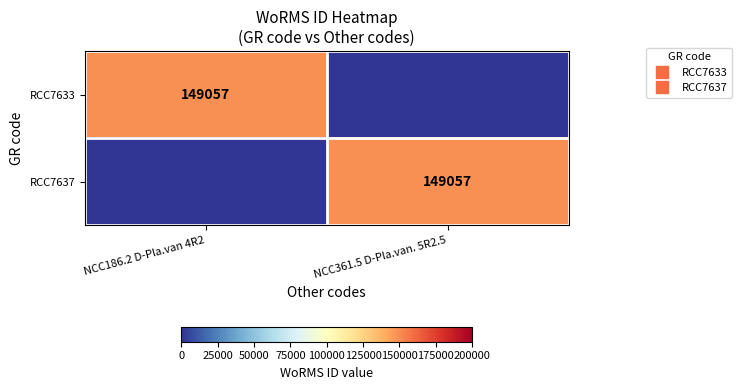

Which category has the highest value in the RCC7637 series?

NCC361.5 D-Pla.van. 5R2.5